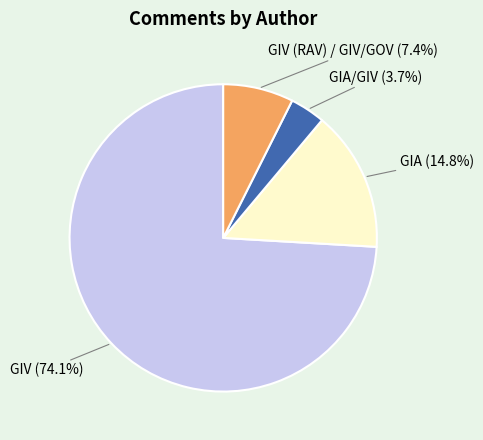

What is the ratio of the value at GIA to the value at GIV (RAV) / GIV/GOV?

2.0